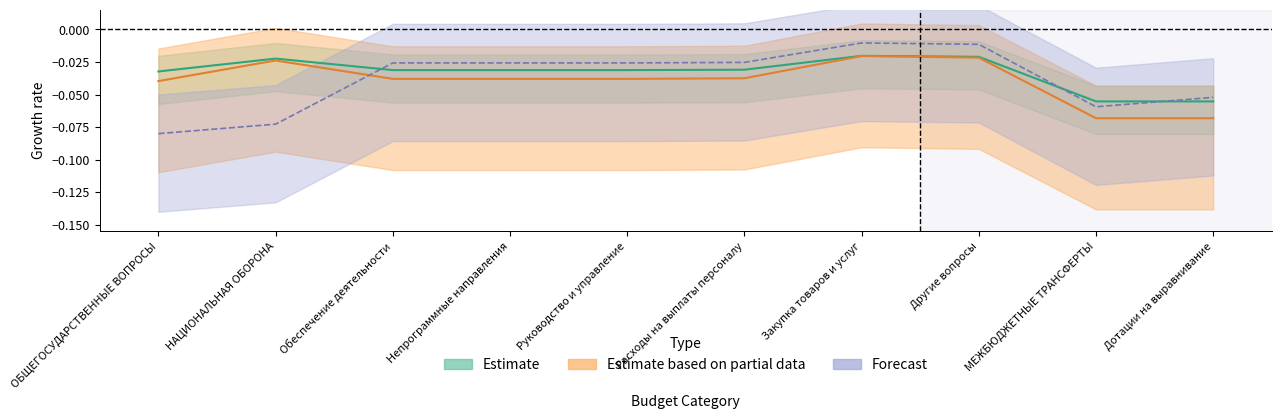

Which has a higher value, НАЦИОНАЛЬНАЯ ОБОРОНА or МЕЖБЮДЖЕТНЫЕ ТРАНСФЕРТЫ?

НАЦИОНАЛЬНАЯ ОБОРОНА